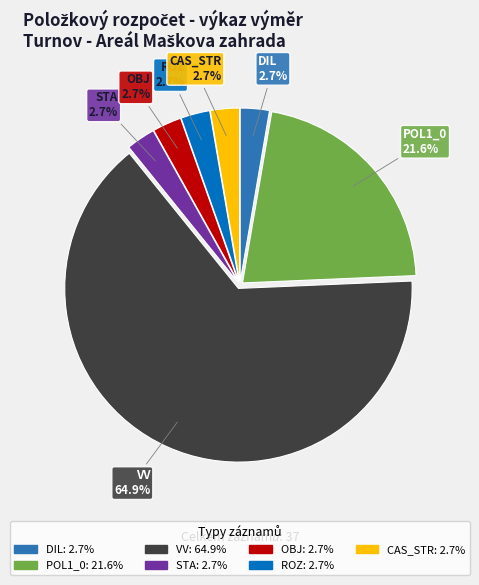

True or false: STA accounts for 13% of the total.

False